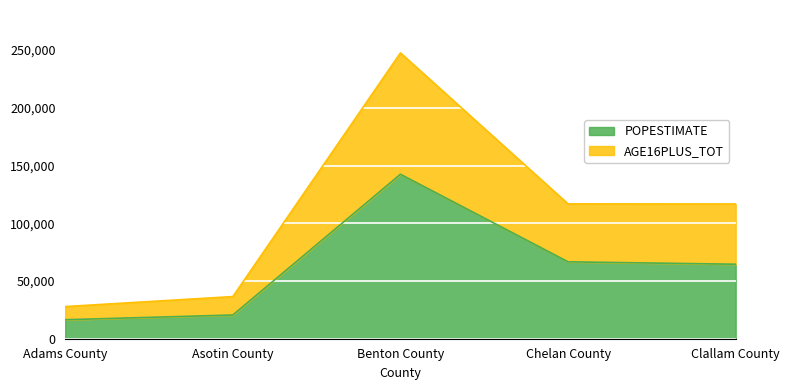

List the labels in order of AGE16PLUS_TOT value, smallest first.

Adams County, Asotin County, Clallam County, Chelan County, Benton County